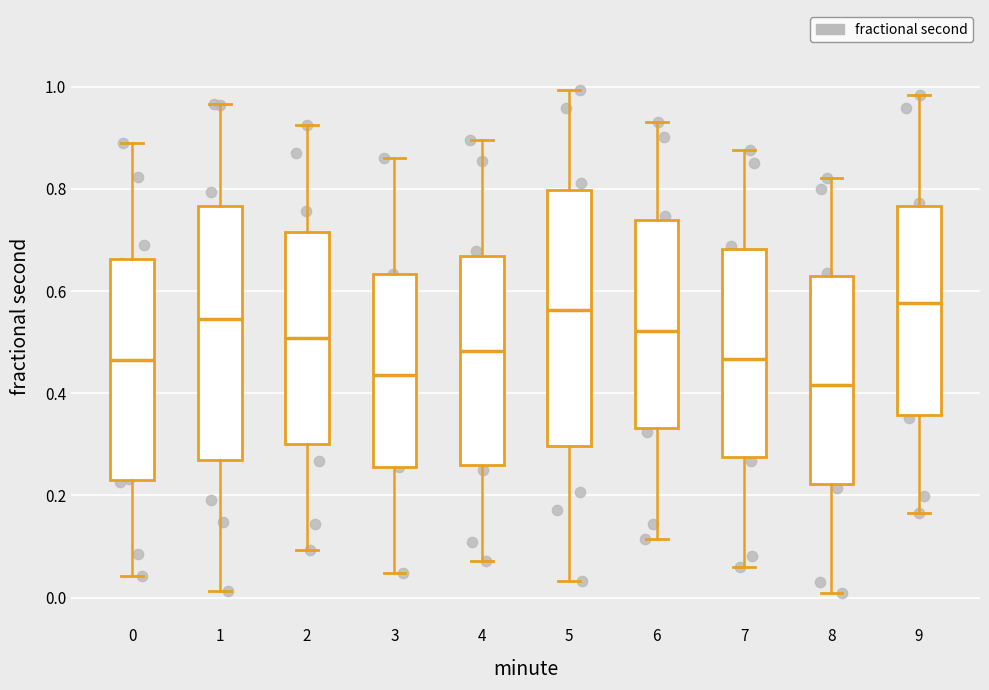

Reading left to right, transcribe this box plot: for each box, give where its median line is, the range the box spans, and where its two whiskers end, as read against the y-axis. The values are not printed on the chart, so give them approximately, as read against the axis.

0: median 0.46, box 0.24 to 0.66, whiskers 0.04 to 0.88
1: median 0.54, box 0.26 to 0.76, whiskers 0.02 to 0.96
2: median 0.50, box 0.30 to 0.72, whiskers 0.10 to 0.92
3: median 0.44, box 0.26 to 0.64, whiskers 0.04 to 0.86
4: median 0.48, box 0.26 to 0.66, whiskers 0.08 to 0.90
5: median 0.56, box 0.30 to 0.80, whiskers 0.04 to 1.00
6: median 0.52, box 0.34 to 0.74, whiskers 0.12 to 0.94
7: median 0.46, box 0.28 to 0.68, whiskers 0.06 to 0.88
8: median 0.42, box 0.22 to 0.62, whiskers 0.00 to 0.82
9: median 0.58, box 0.36 to 0.76, whiskers 0.16 to 0.98